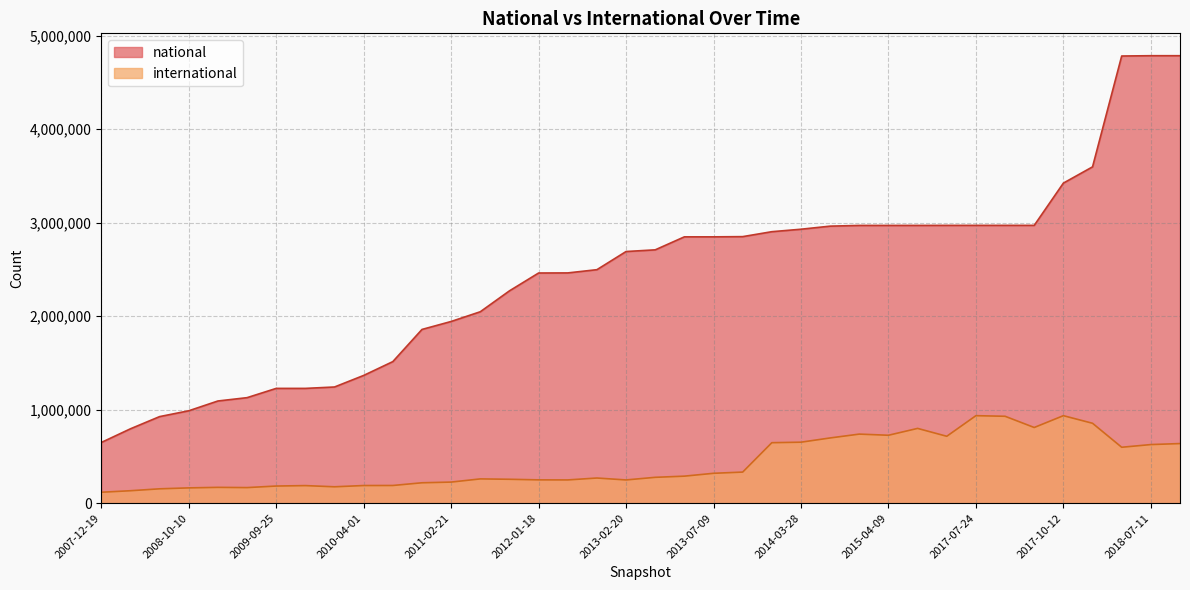

Which category has the highest value across all series?

2018-07-11